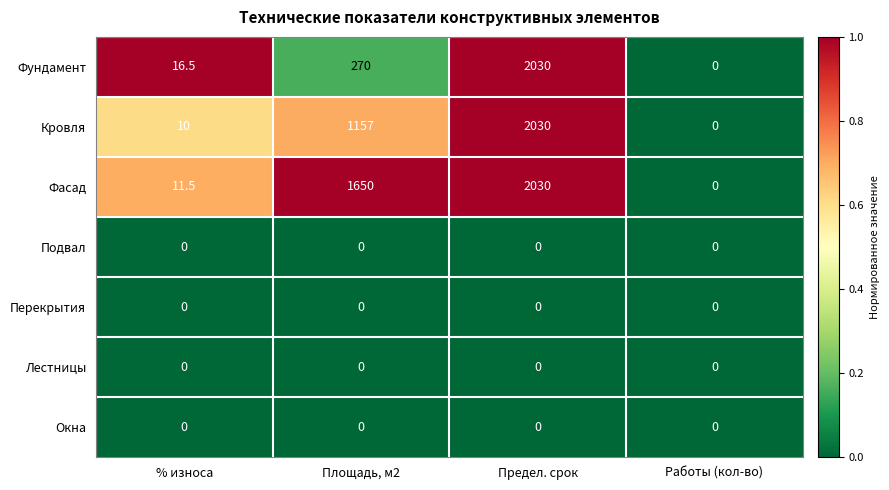

The Подвал series shows 0.0 at Предел. срок. True or false?

True